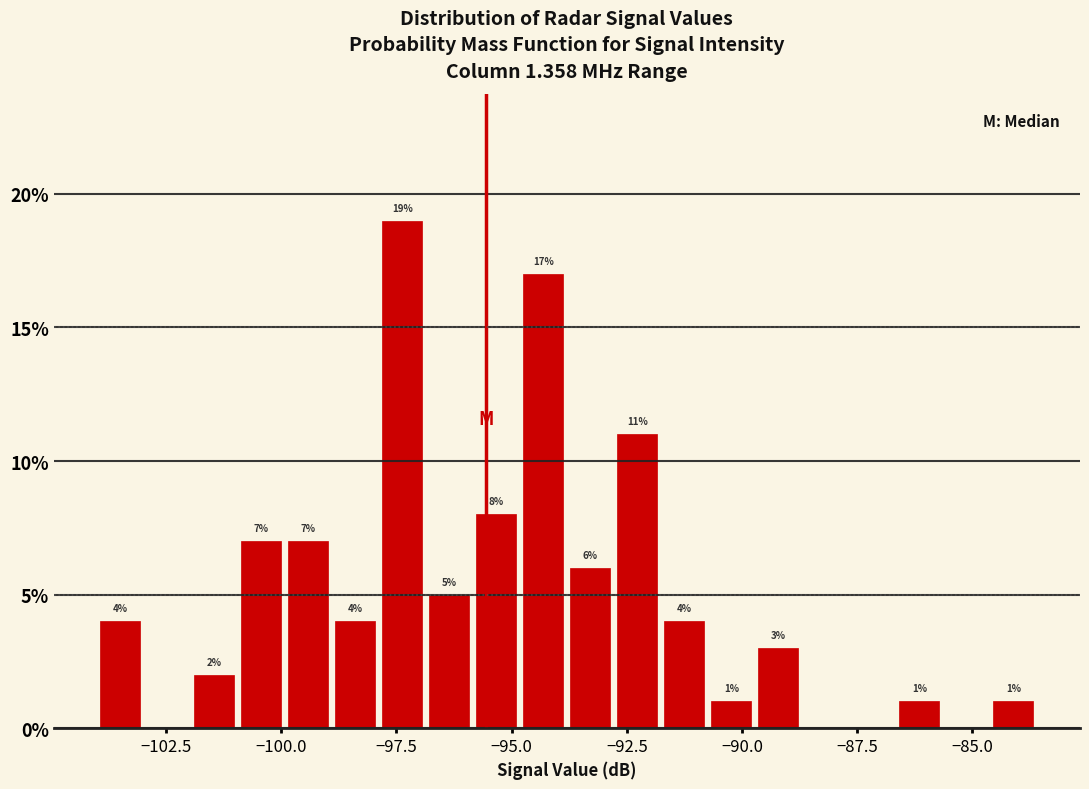

Read against the x-axis, roughly where is the centre of the tallest bar?

-97.5